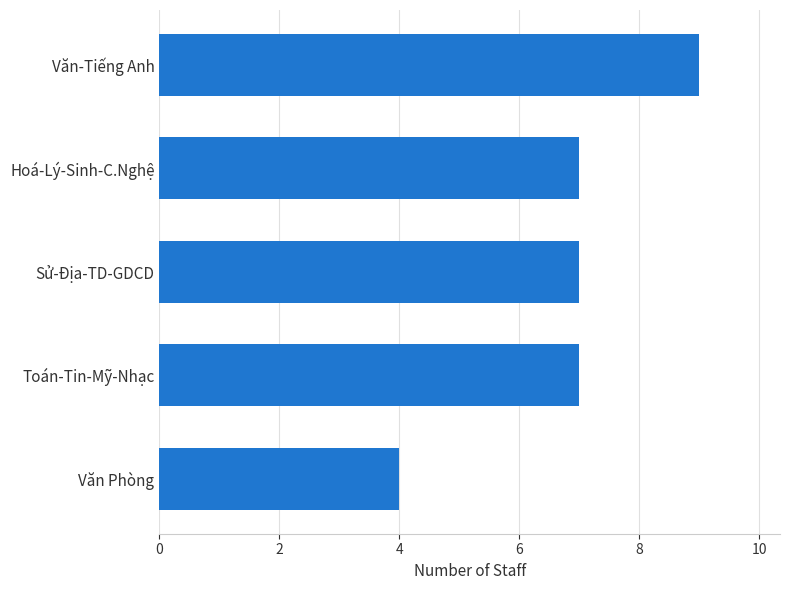

How many distinct data groups are displayed?

1